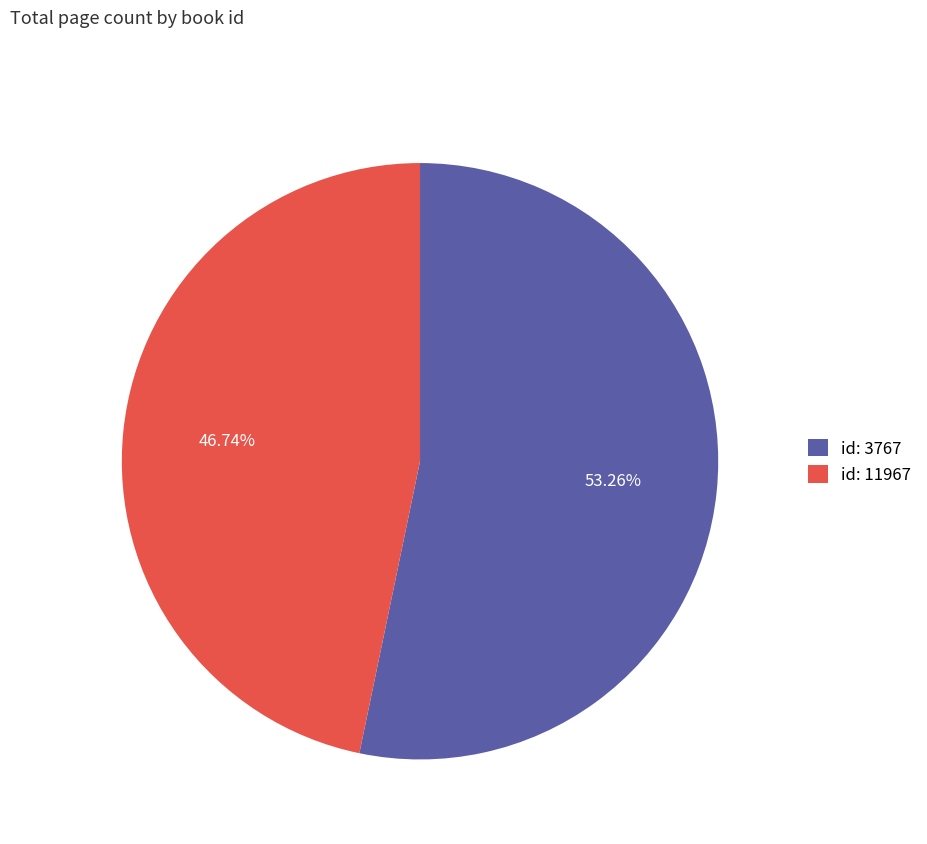

Which slice represents more than half of the pie?

id: 3767